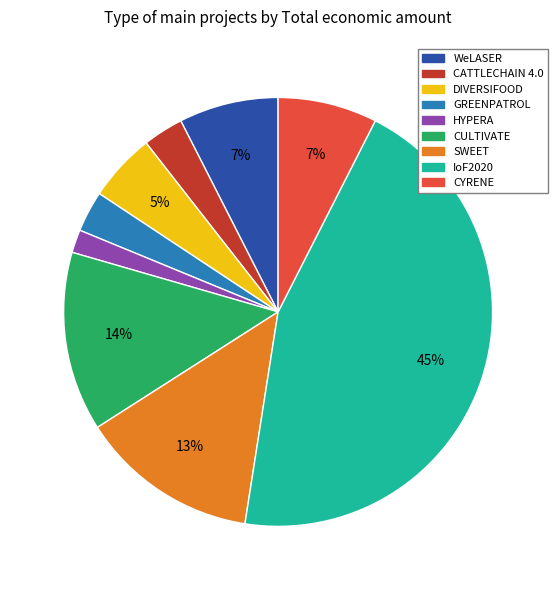

The IoF2020 slice represents 59% of the pie. True or false?

False